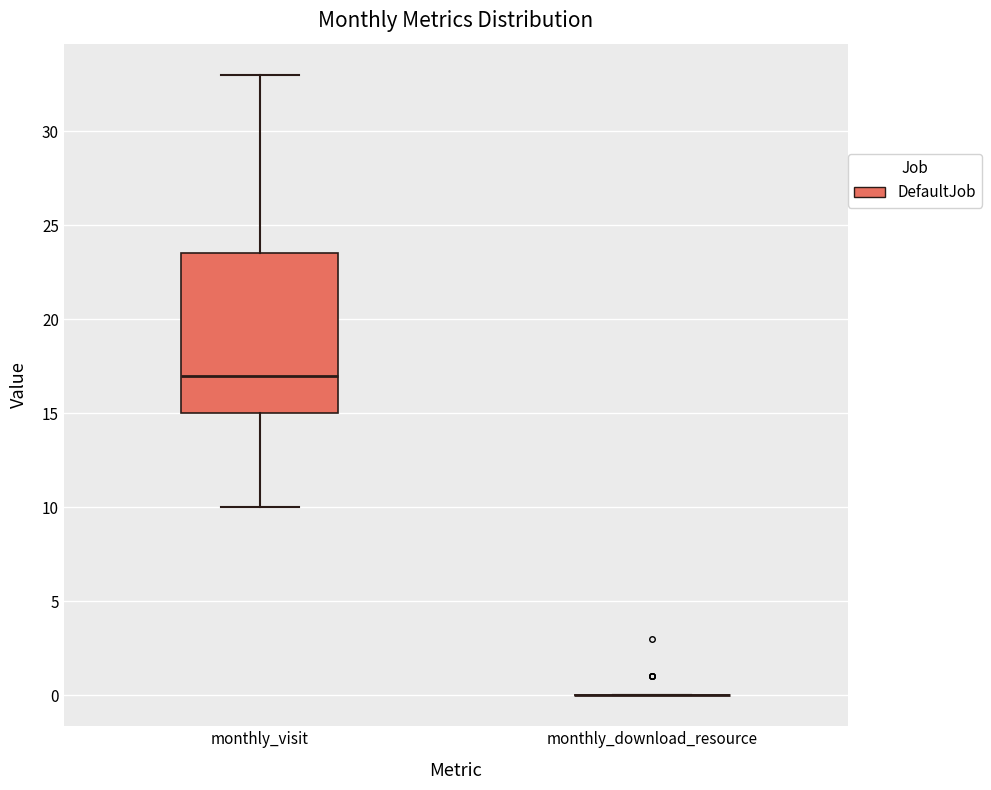

Which box is the tallest, from its lower edge to its upper edge?

monthly_visit